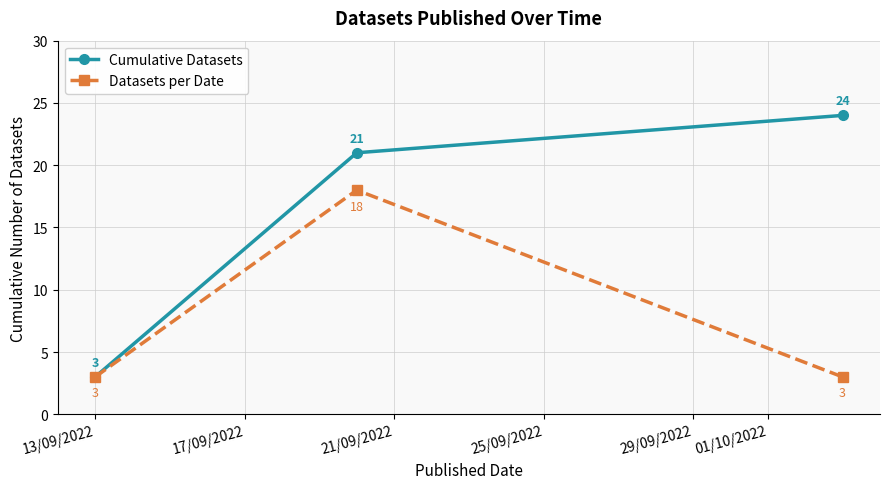

What is the minimum value shown in the chart?

3